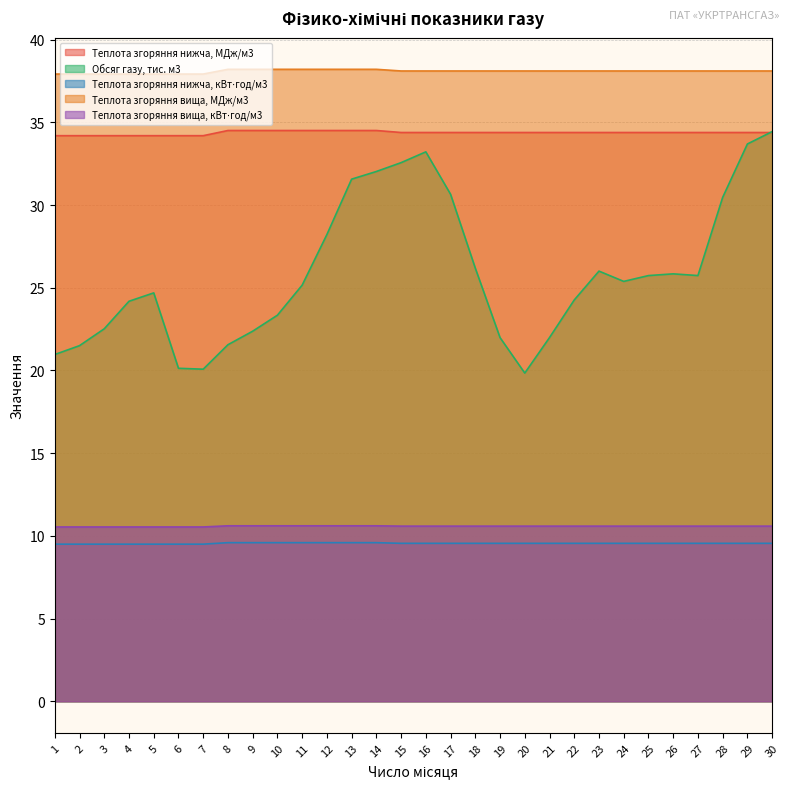

True or false: Теплота згоряння нижча, МДж/м3 and Теплота згоряння нижча, кВт⋅год/м3 cross at least once.

False